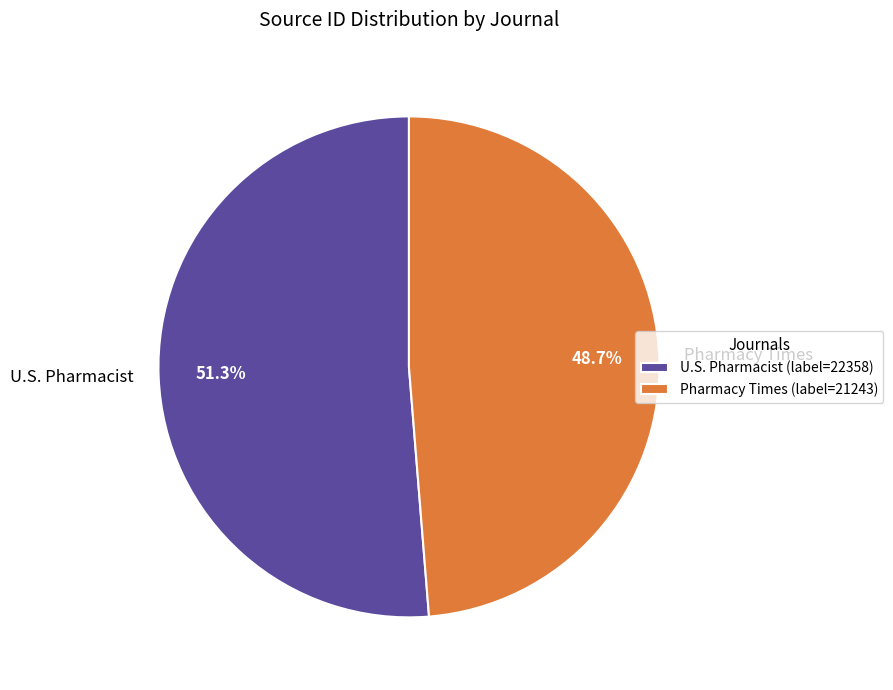

Which category has the biggest portion of the pie?

U.S. Pharmacist